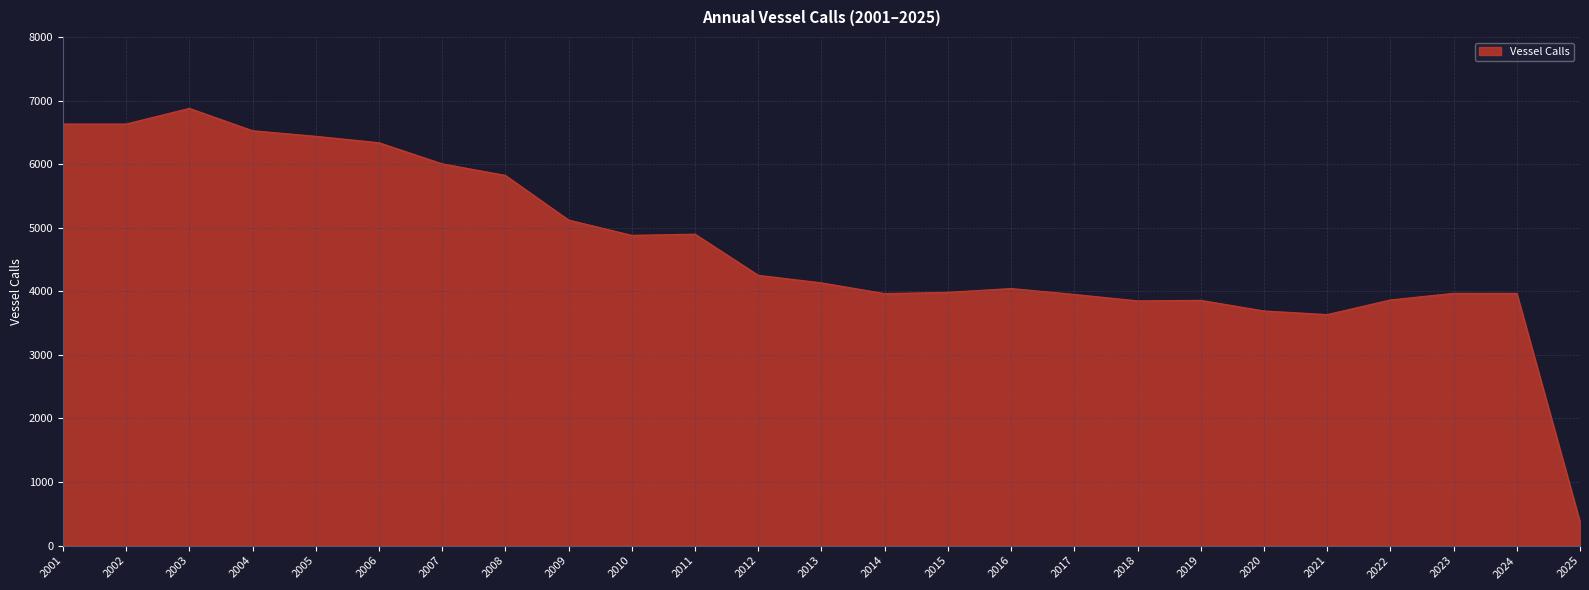

What is the greatest value displayed?

6877